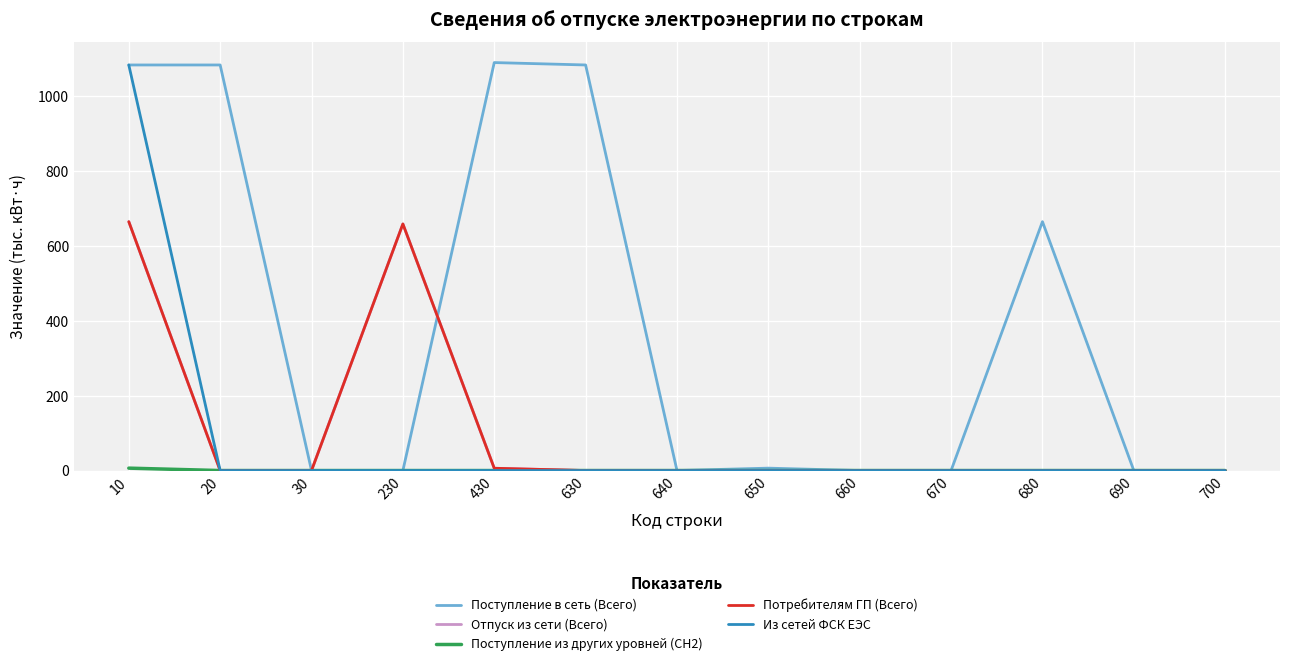

Reading left to right, transcribe all the data shown in this chart.

Поступление в сеть (Всего): 1081.7	1081.7	0.0	0.0	1088.1	1081.7	0.0	6.4	0.0	0.0	663.8	0.0	0.0
Отпуск из сети (Всего): 663.8	0.0	0.0	657.7	6.1	0.0	0.0	0.0	0.0	0.0	0.0	0.0	0.0
Поступление из других уровней (СН2): 6.4	0.0	0.0	0.0	0.0	0.0	0.0	0.0	0.0	0.0	0.0	0.0	0.0
Потребителям ГП (Всего): 663.8	0.0	0.0	657.7	6.1	0.0	0.0	0.0	0.0	0.0	0.0	0.0	0.0
Из сетей ФСК ЕЭС: 1081.7	0.0	0.0	0.0	0.0	0.0	0.0	0.0	0.0	0.0	0.0	0.0	0.0